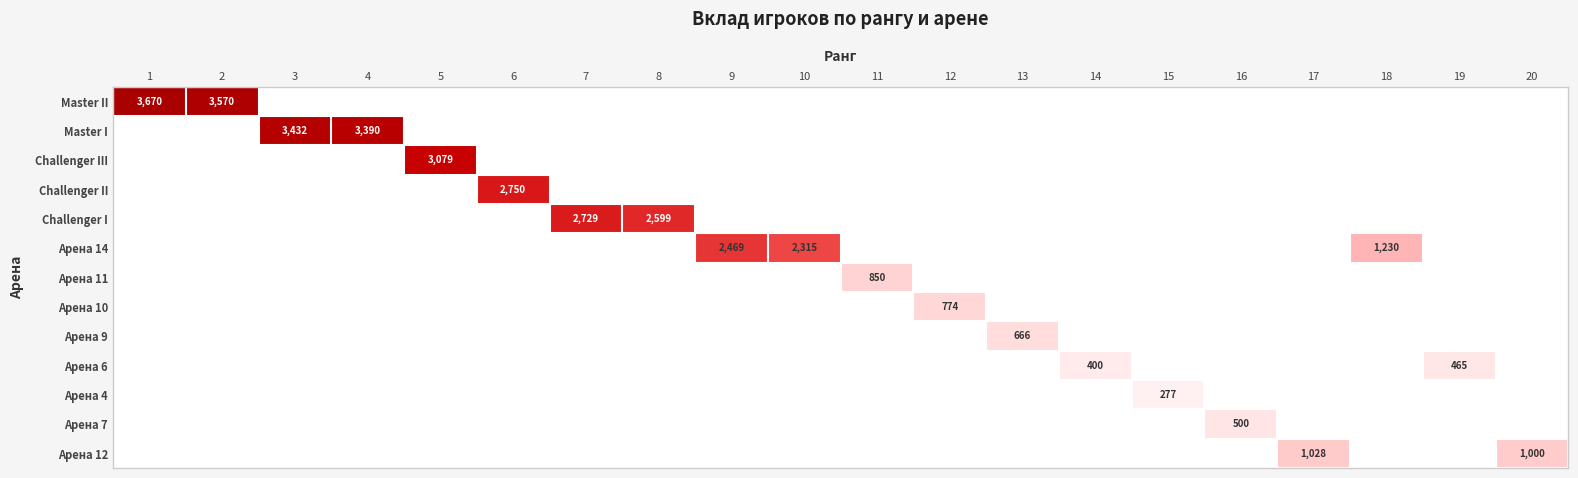

The value of Арена 12 at 20 is 1000. True or false?

True